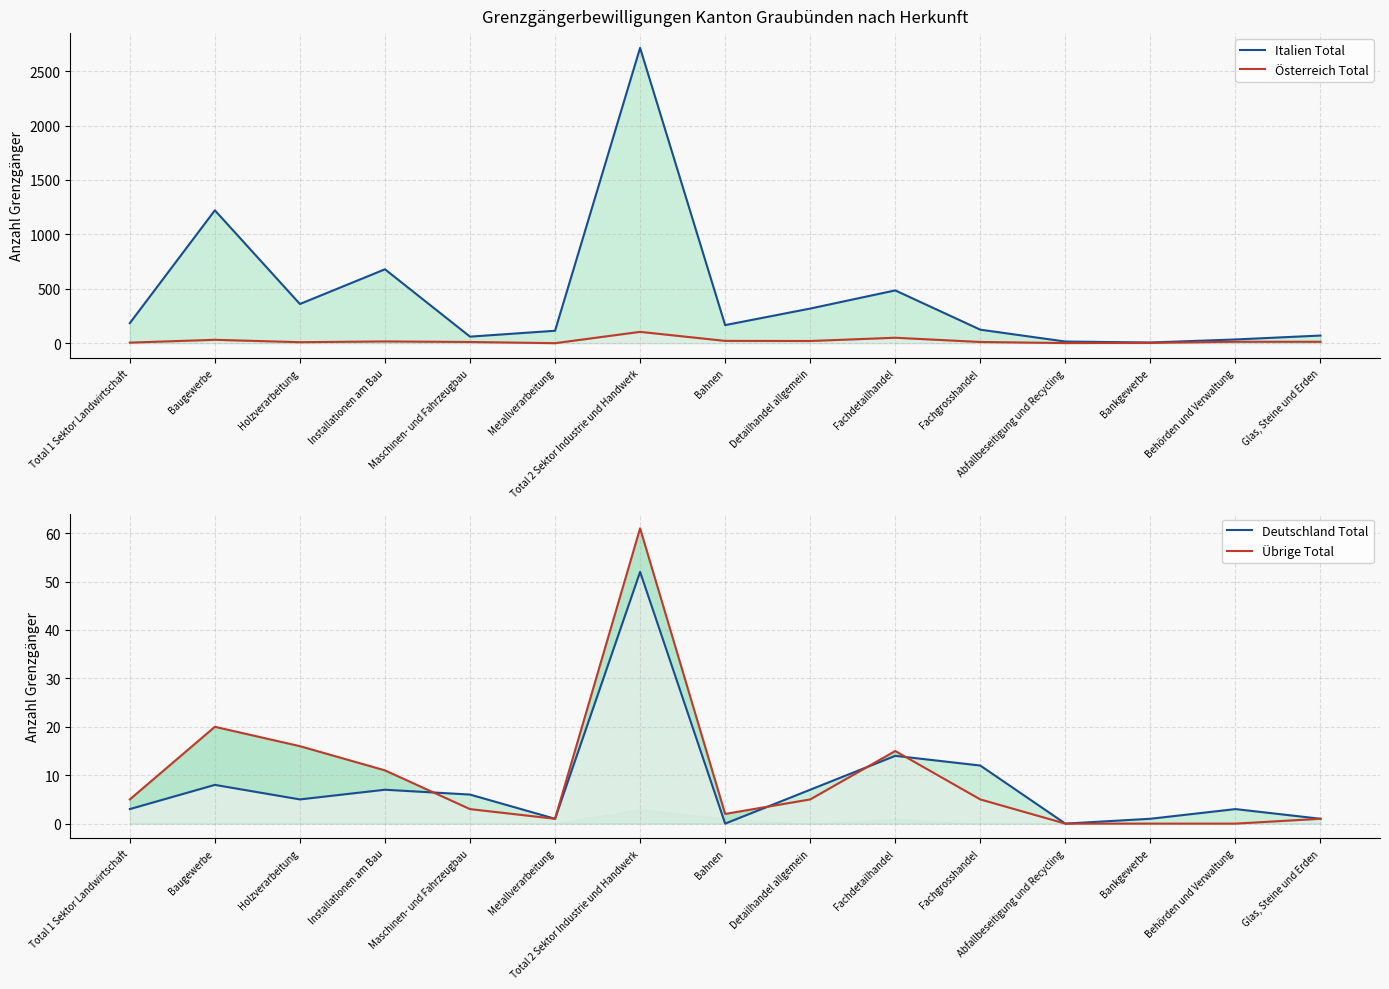

At which label is Deutschland Total closest to 26?

Fachdetailhandel